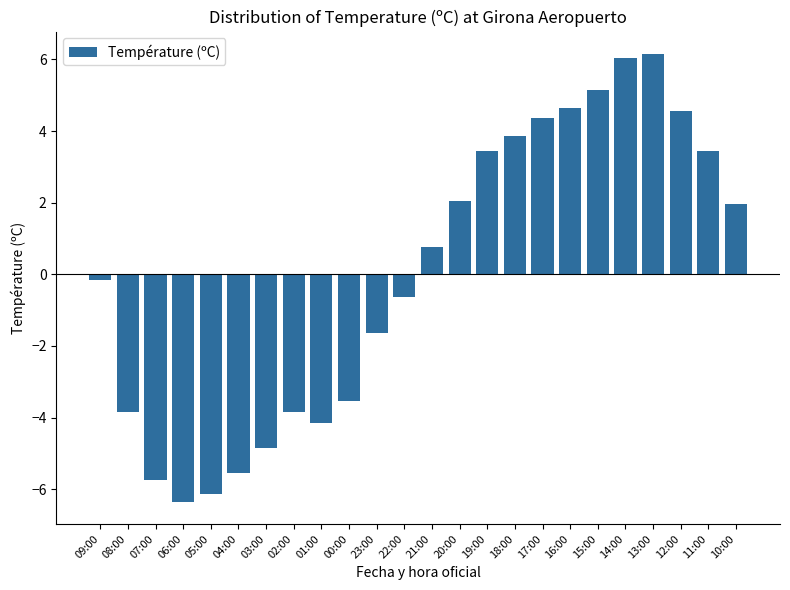

What is the change in value from 08:00 to 18:00?

+7.7